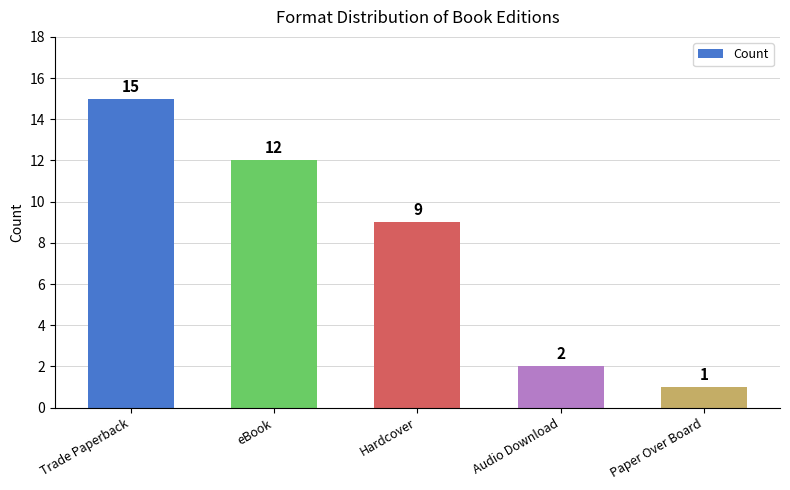

List the labels in order of value, smallest first.

Paper Over Board, Audio Download, Hardcover, eBook, Trade Paperback